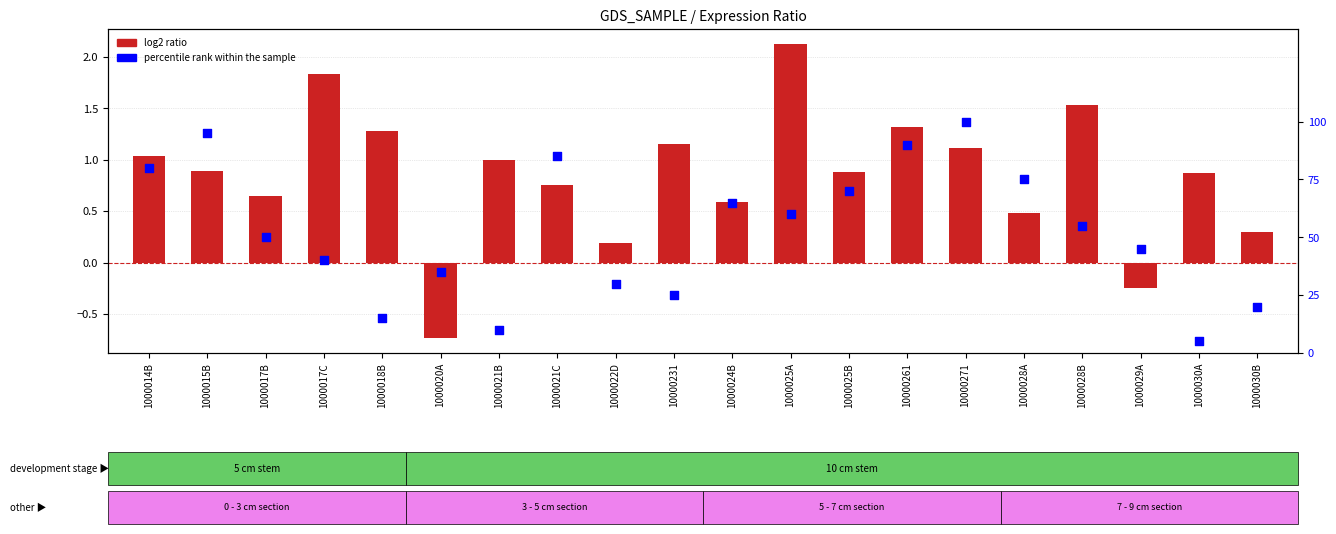

What is the total value across all series at 1000021B?

11.0